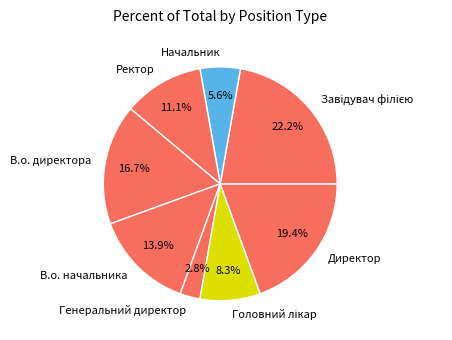

Which category has the smallest portion of the pie?

Генеральний директор